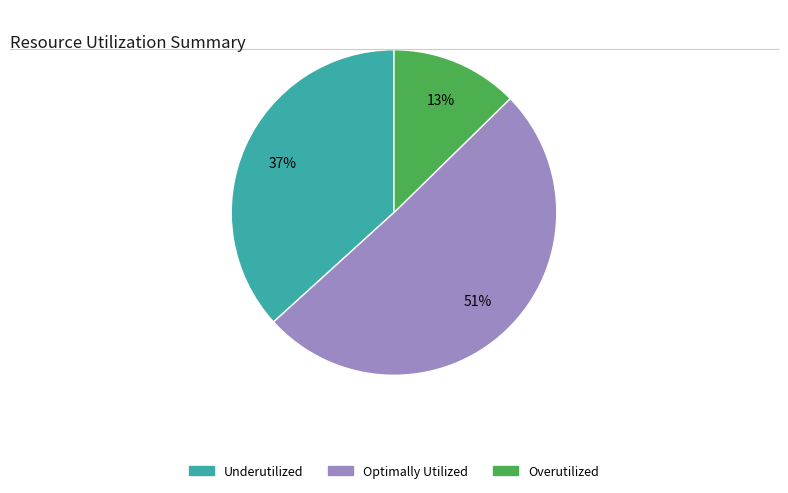

To the nearest percent, what portion does Underutilized represent?

37%